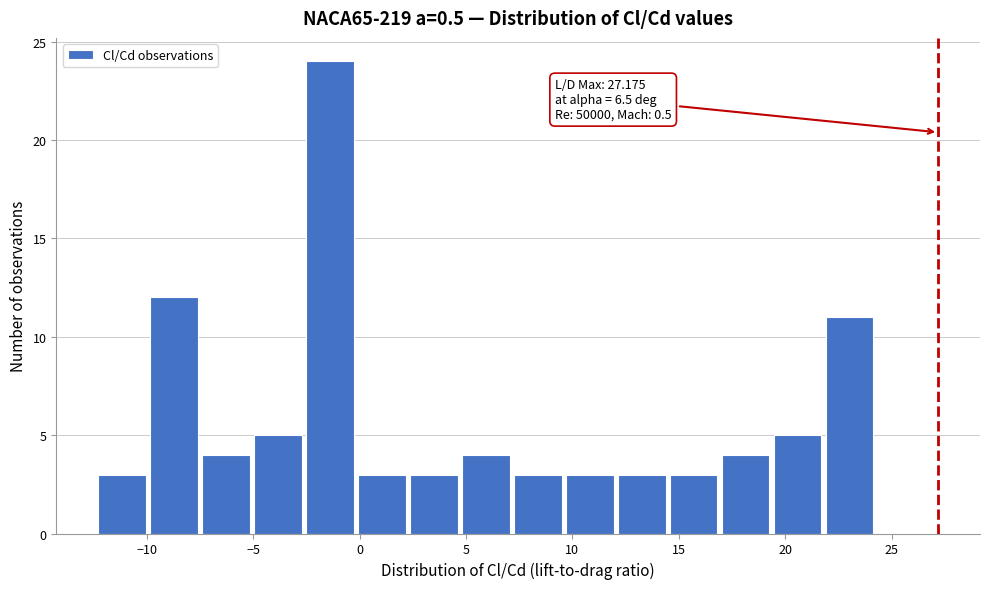

Which range on the x-axis has the tallest bar?

-2.5 to 0.0